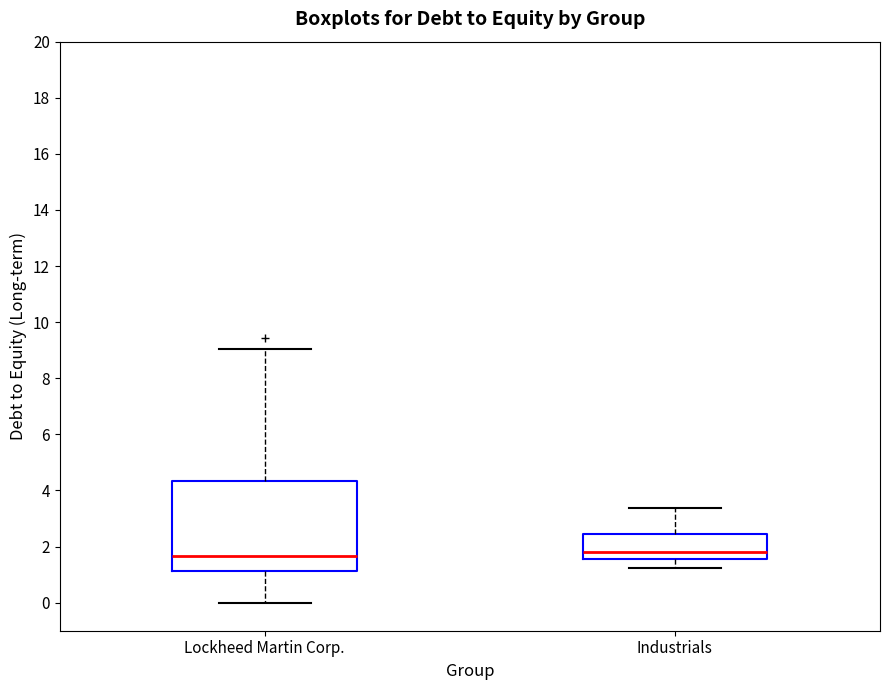

Which box is the tallest, from its lower edge to its upper edge?

Lockheed Martin Corp.